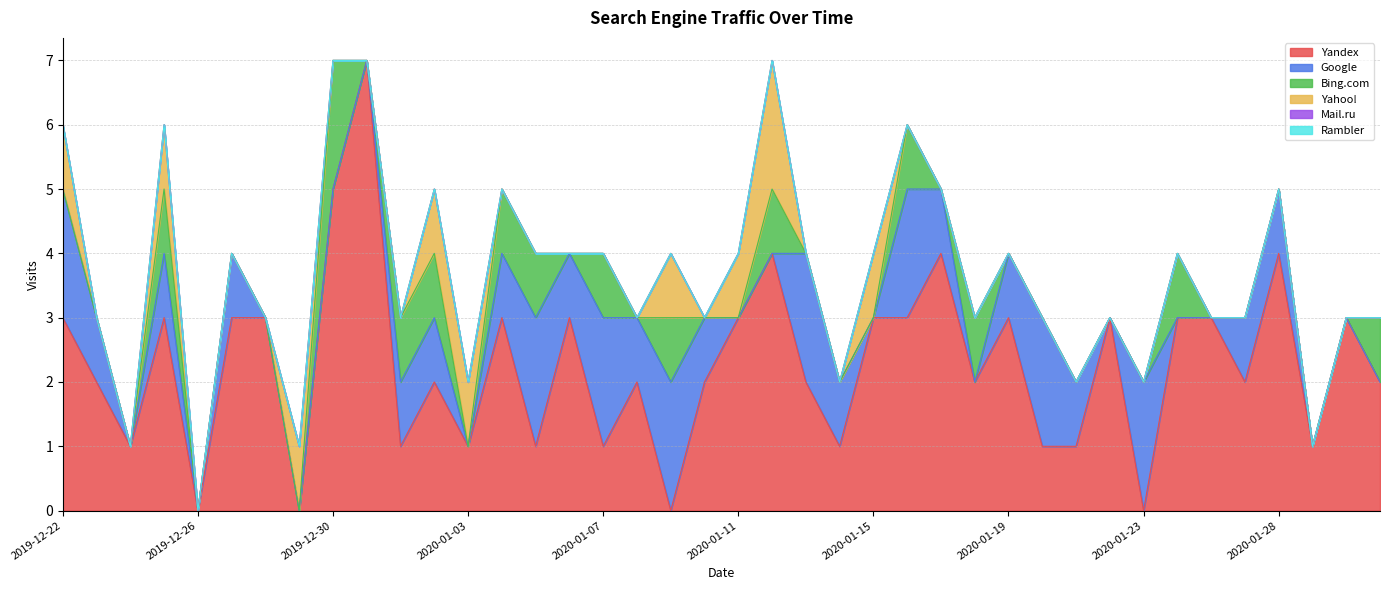

What is the maximum value shown in the chart?

7